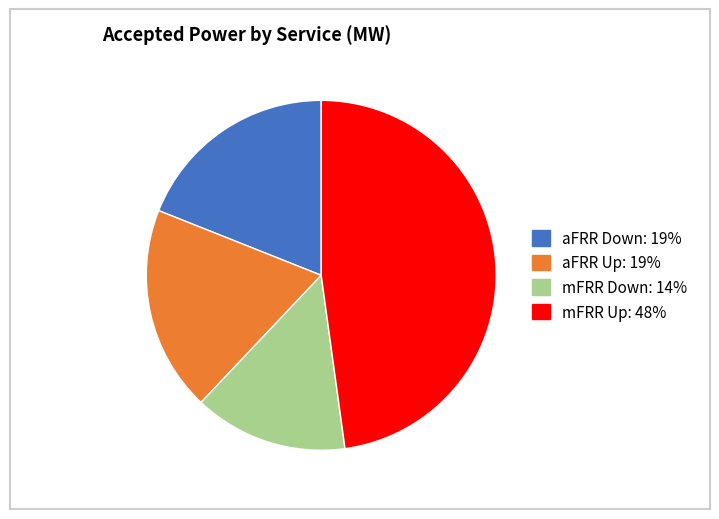

Which slice is the largest?

mFRR Up